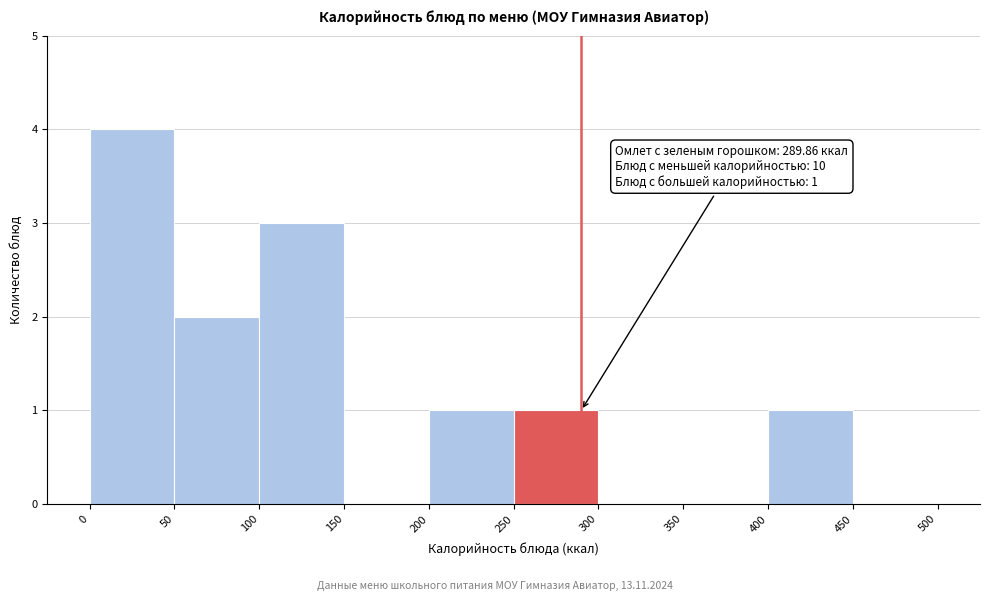

Over which range of the x-axis is the bar tallest?

0 to 50